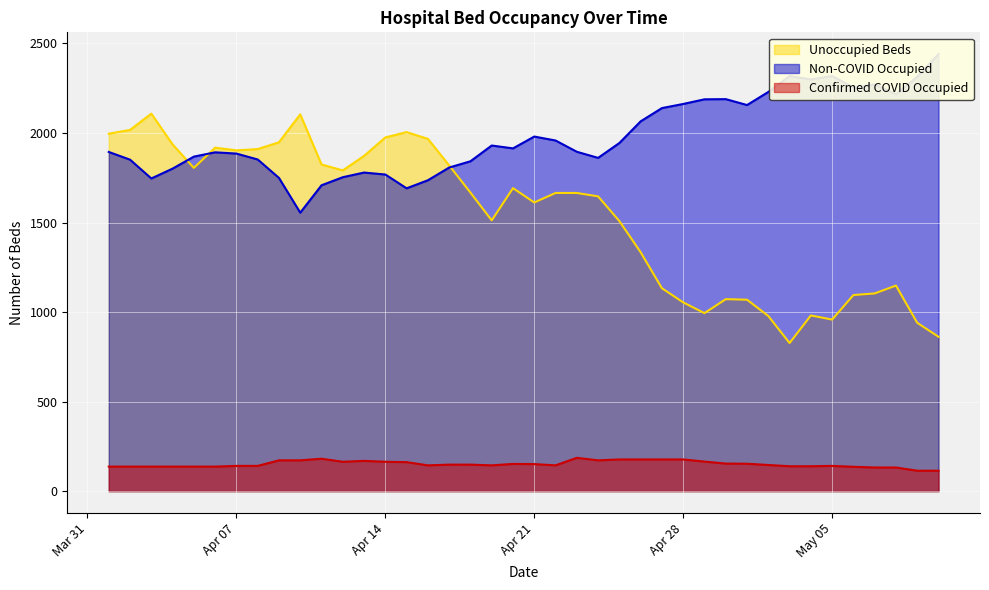

What is the lowest value of the Unoccupied Beds series?

827